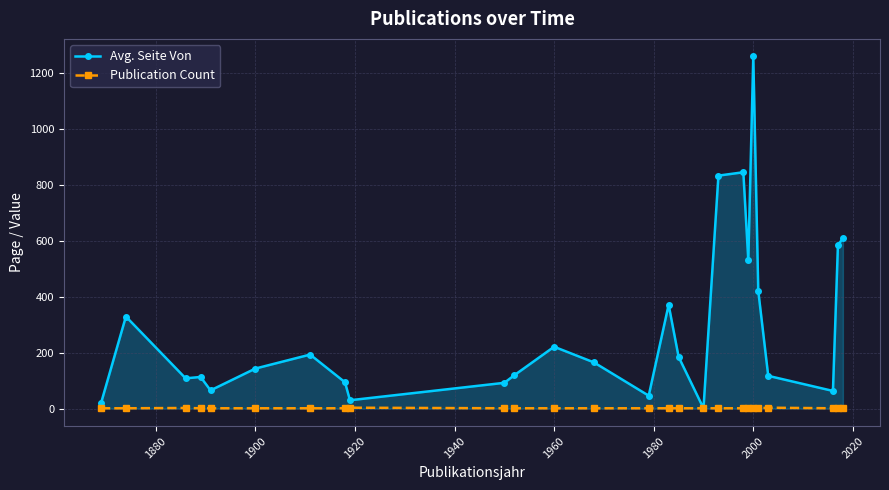

Which series has the largest range (max minus min)?

Avg. Seite Von